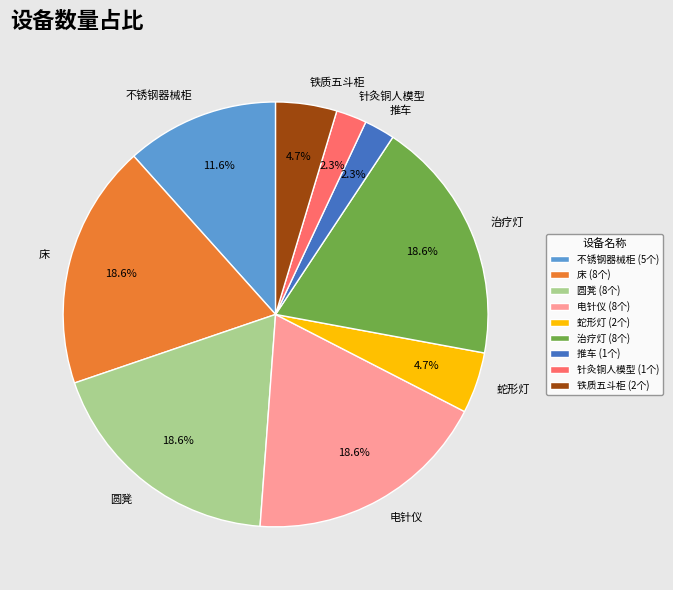

Does any single category account for the majority?

No